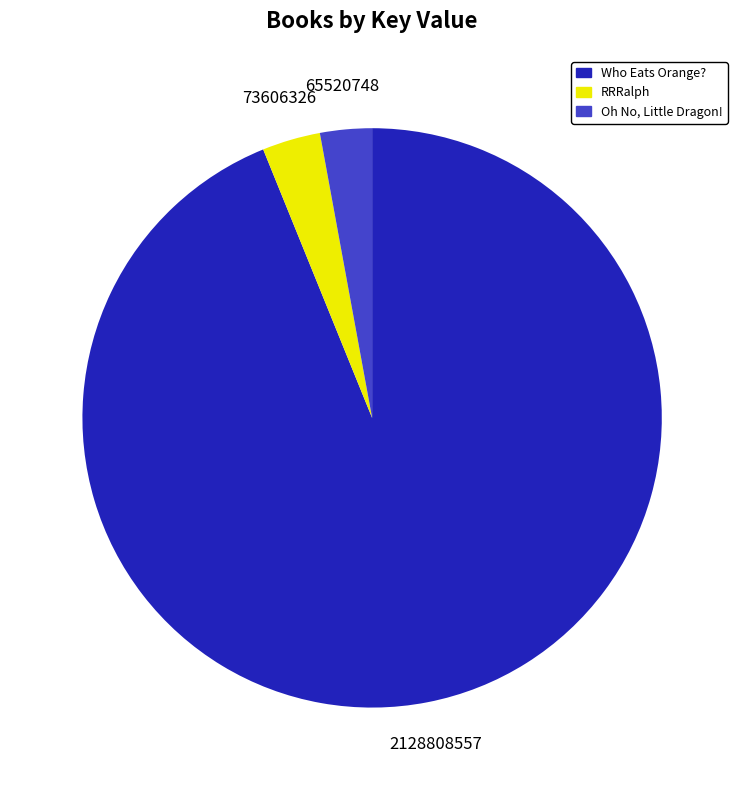

Is the sum of RRRalph and Oh No, Little Dragon! greater than half?

No